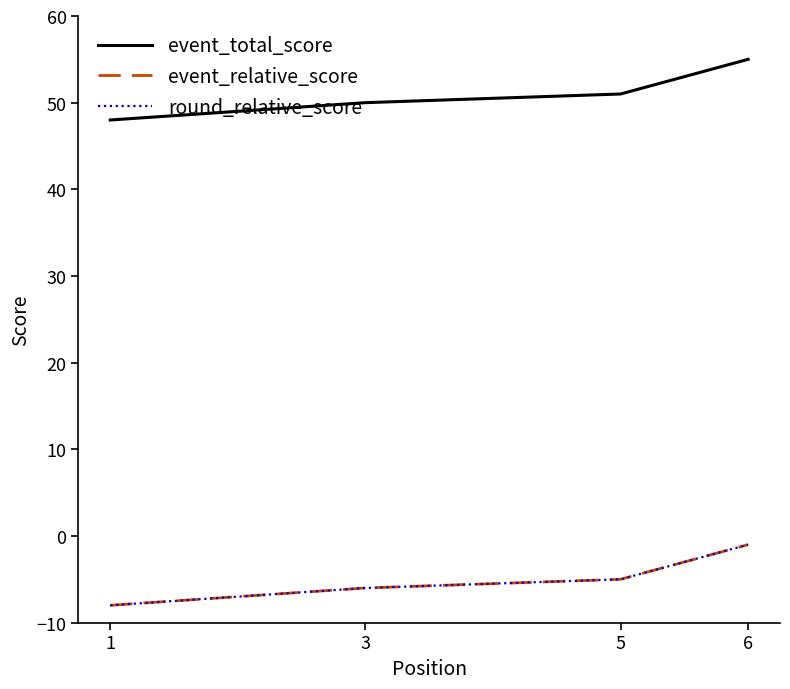

How many values in the round_relative_score series exceed -6?

2